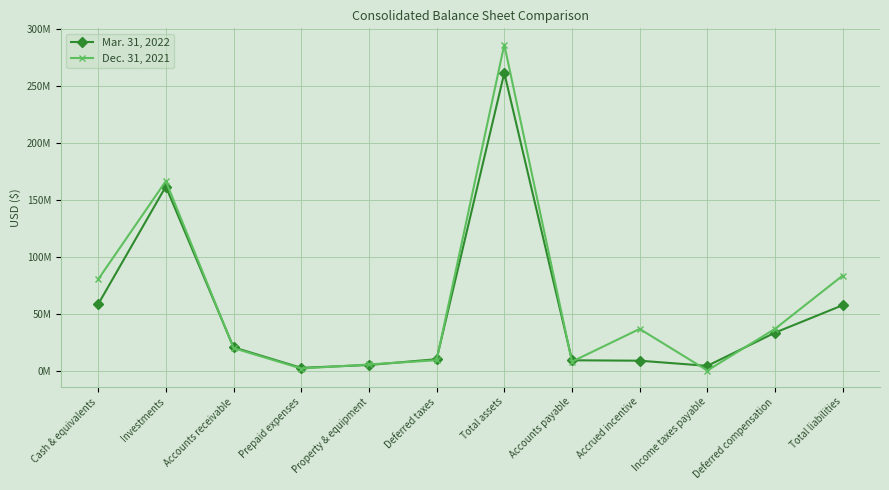

Where is the first local maximum for Dec. 31, 2021?

Investments